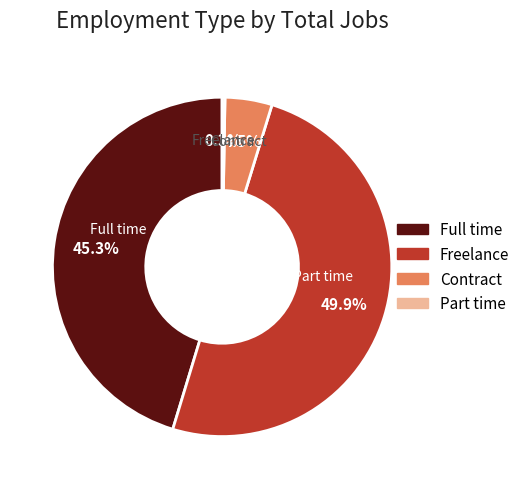

Which slice is the largest?

Part time